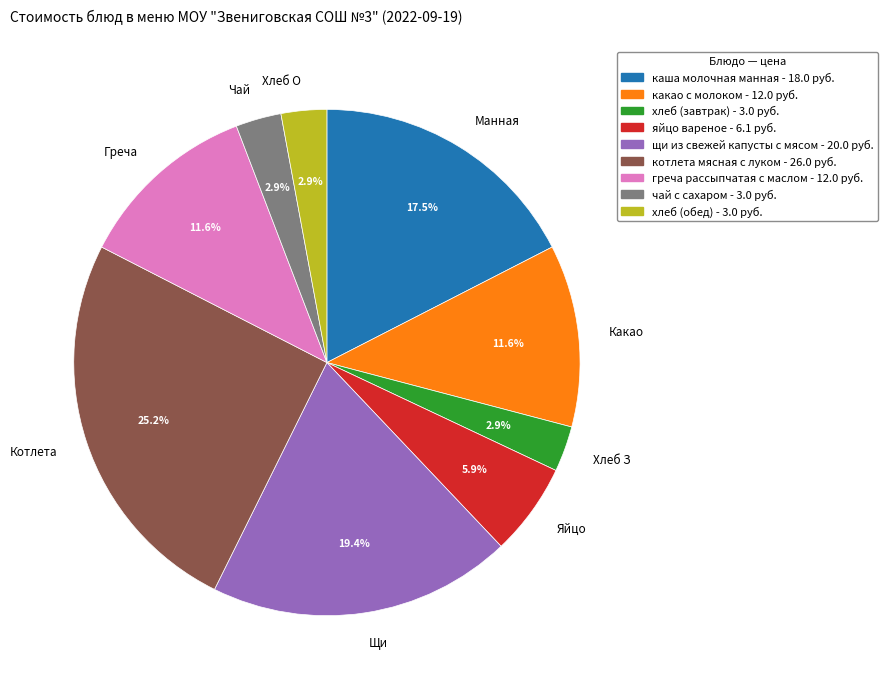

Is Чай the majority of the pie?

No